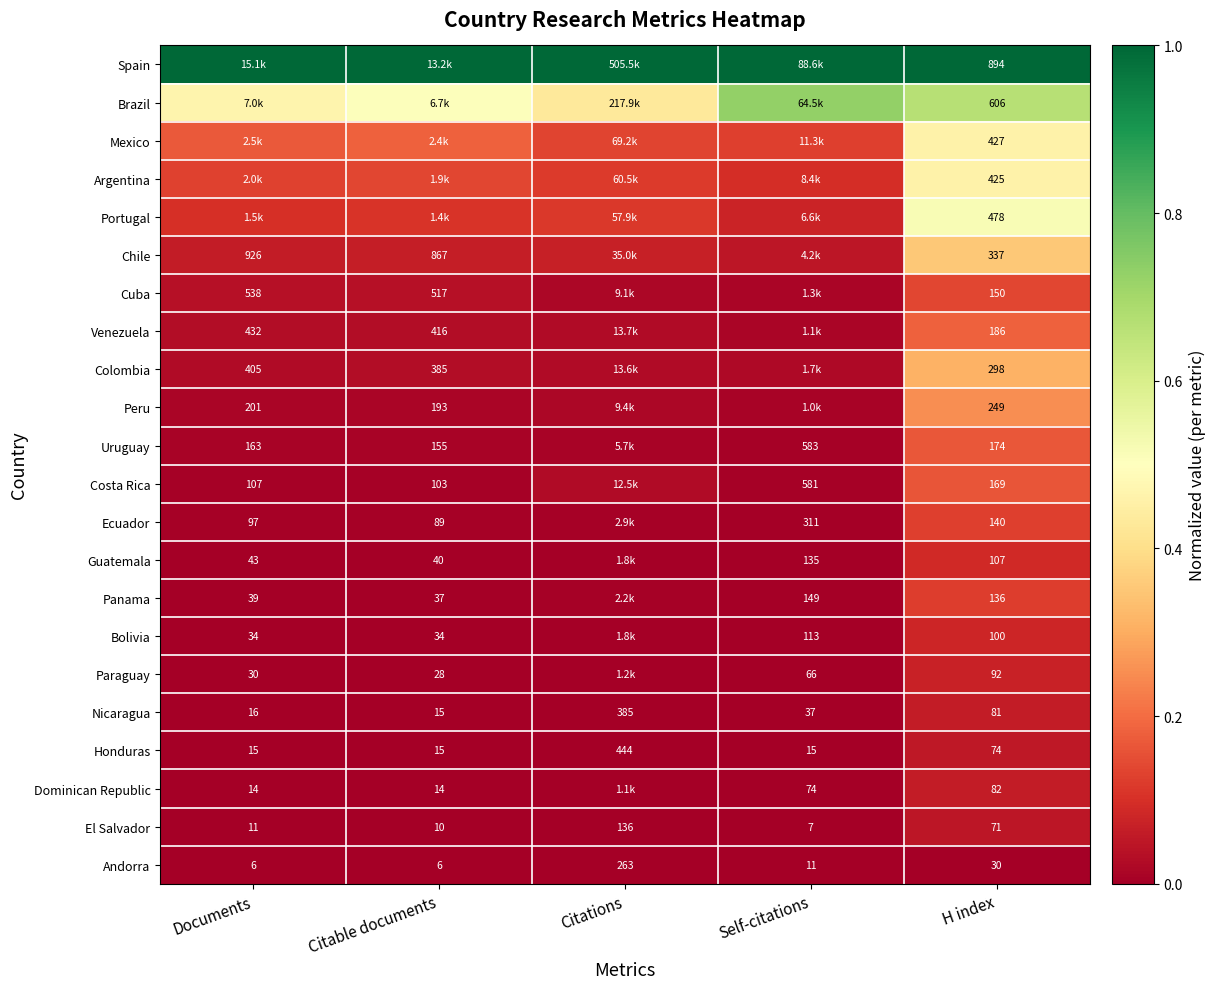

Is the value of Dominican Republic at Self-citations greater than the value of Costa Rica at Documents?

No